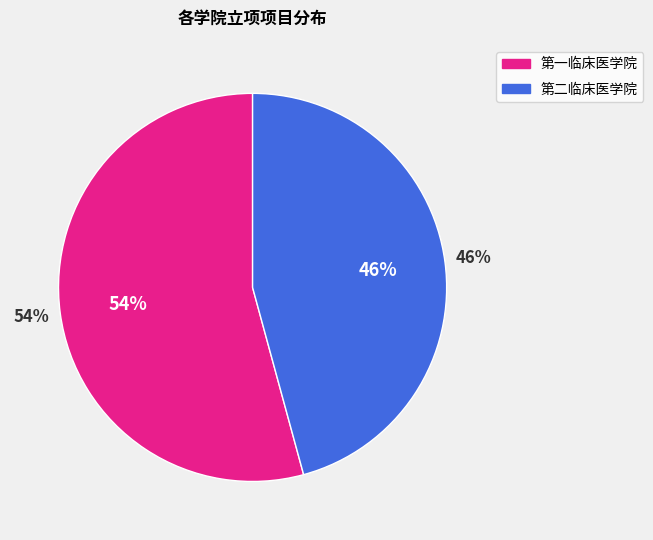

To the nearest percent, what portion does 第二临床医学院 represent?

46%